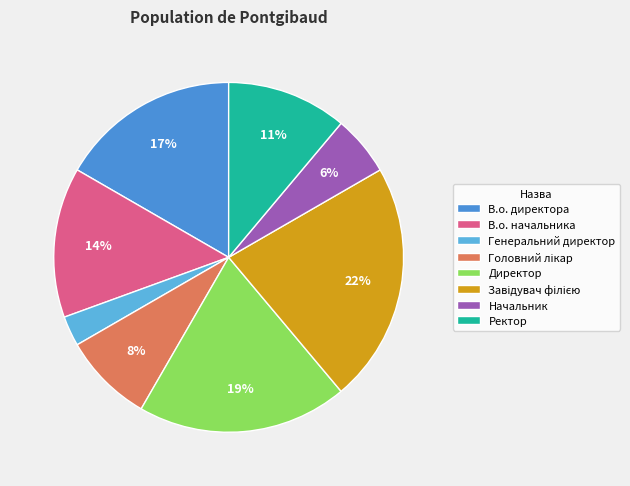

How many slices are in this pie chart?

8